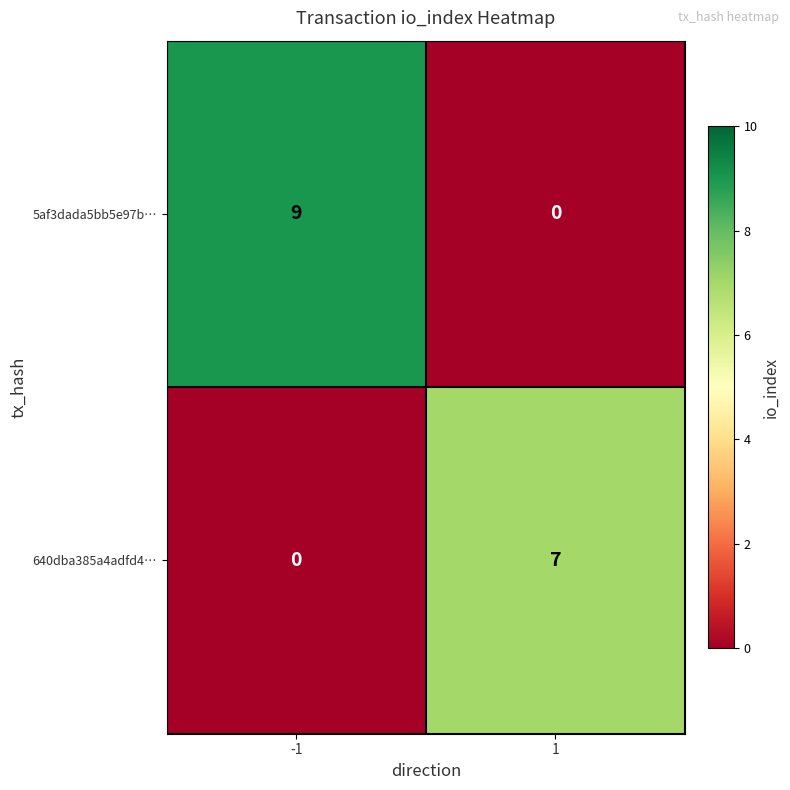

What is the total value across all series at 1?

7